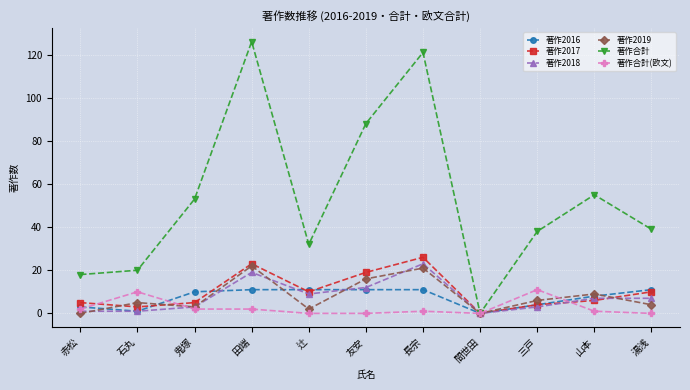

True or false: 著作2016 and 著作合計(欧文) cross at least once.

True